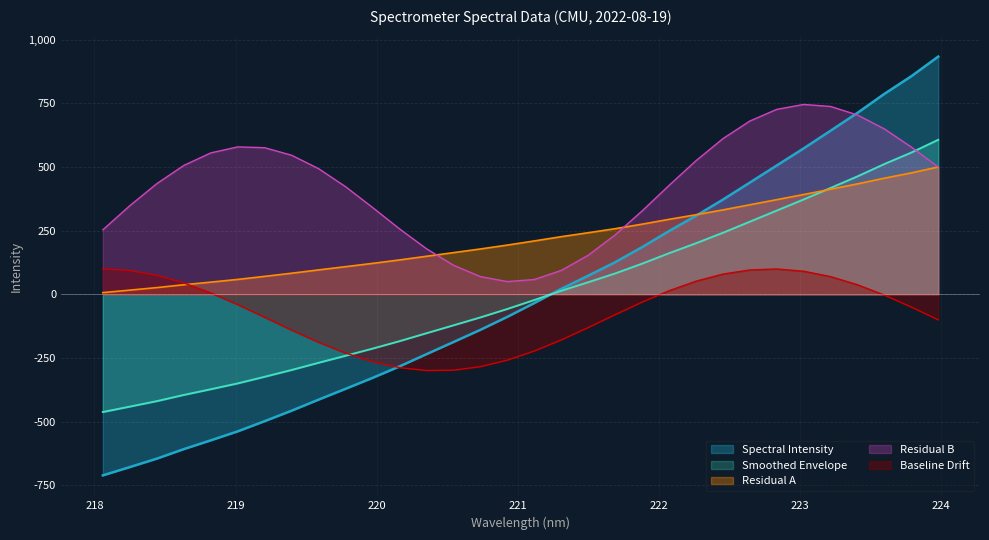

The chart shows a value of -106.9 at 220.3533. True or false?

False